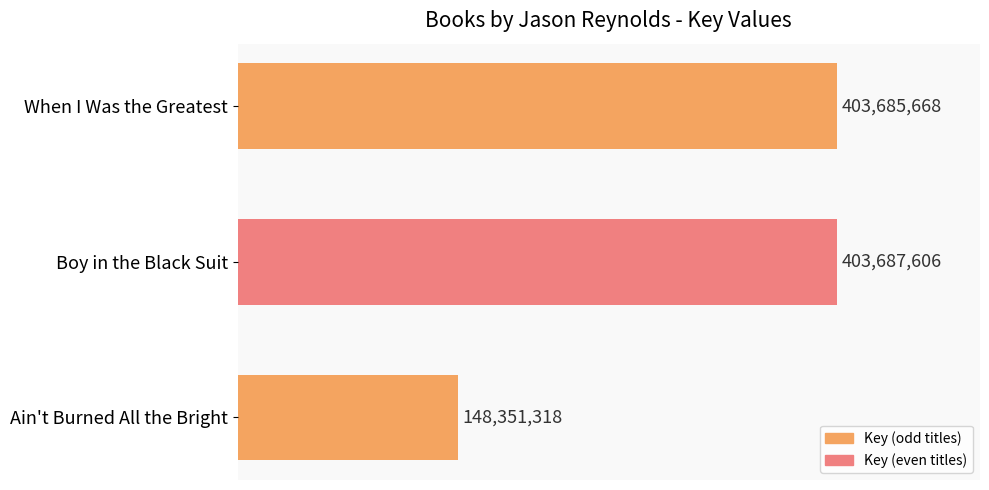

Rank the categories by value from lowest to highest.

Ain't Burned All the Bright, When I Was the Greatest, Boy in the Black Suit